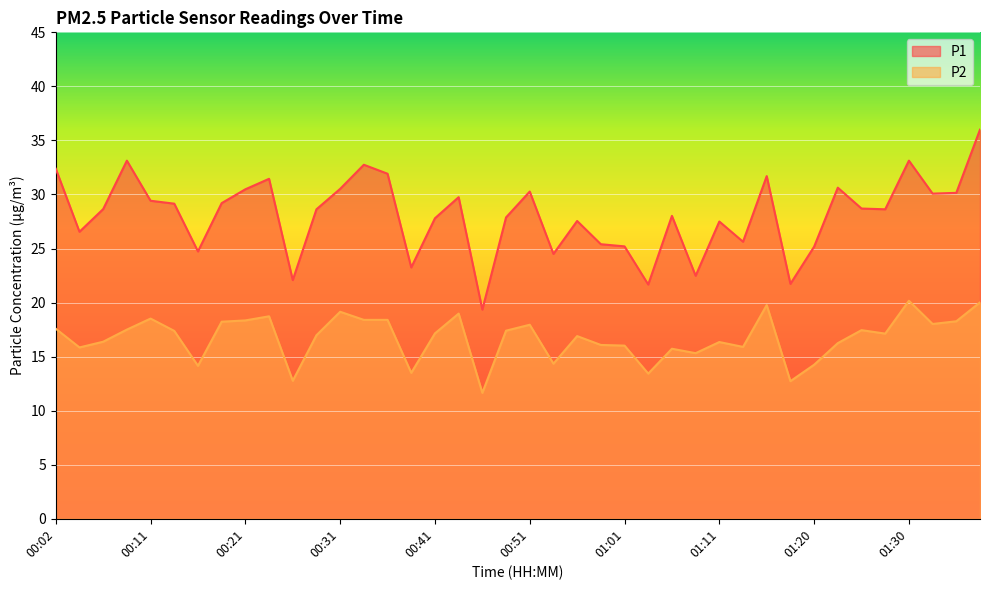

At which label is P2 closest to 15?

01:08